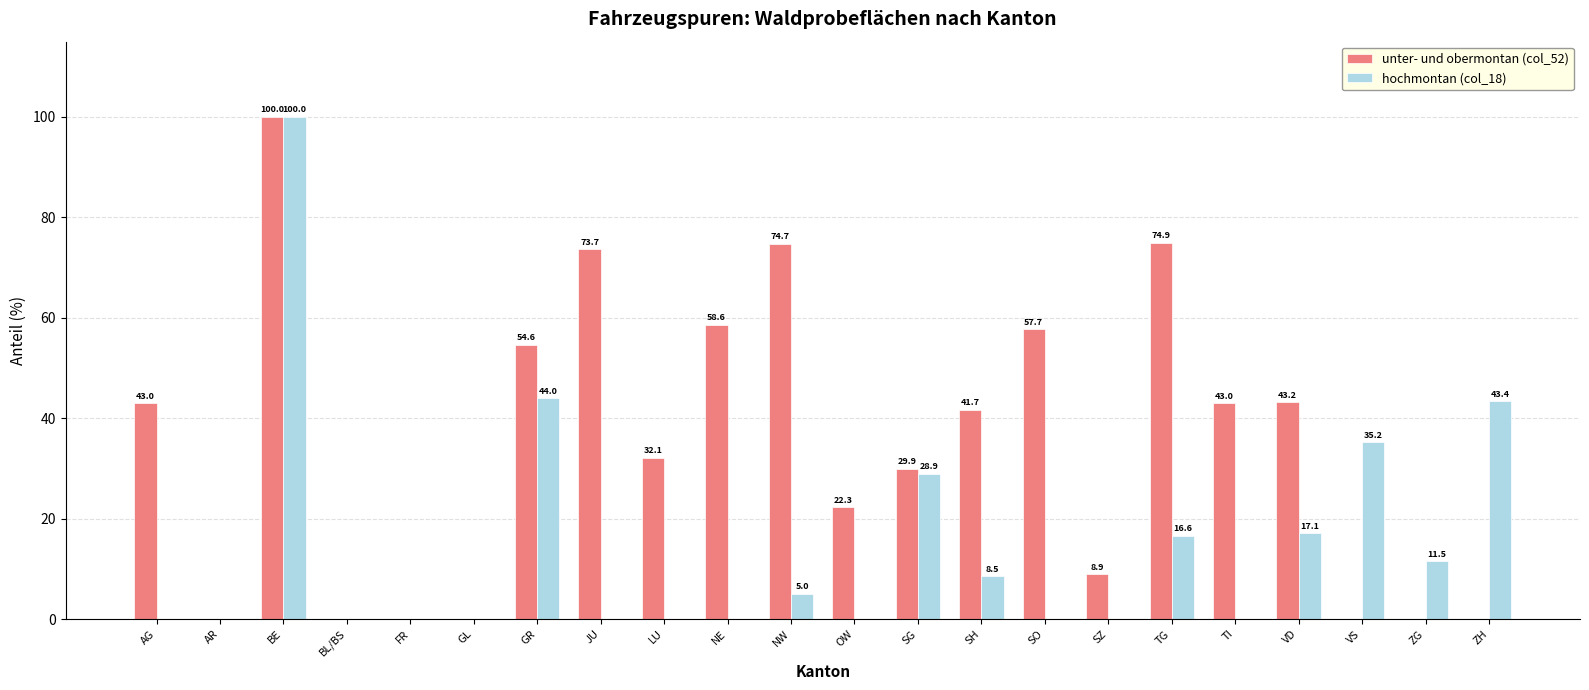

At which label is hochmontan (col_18) closest to 50?

GR